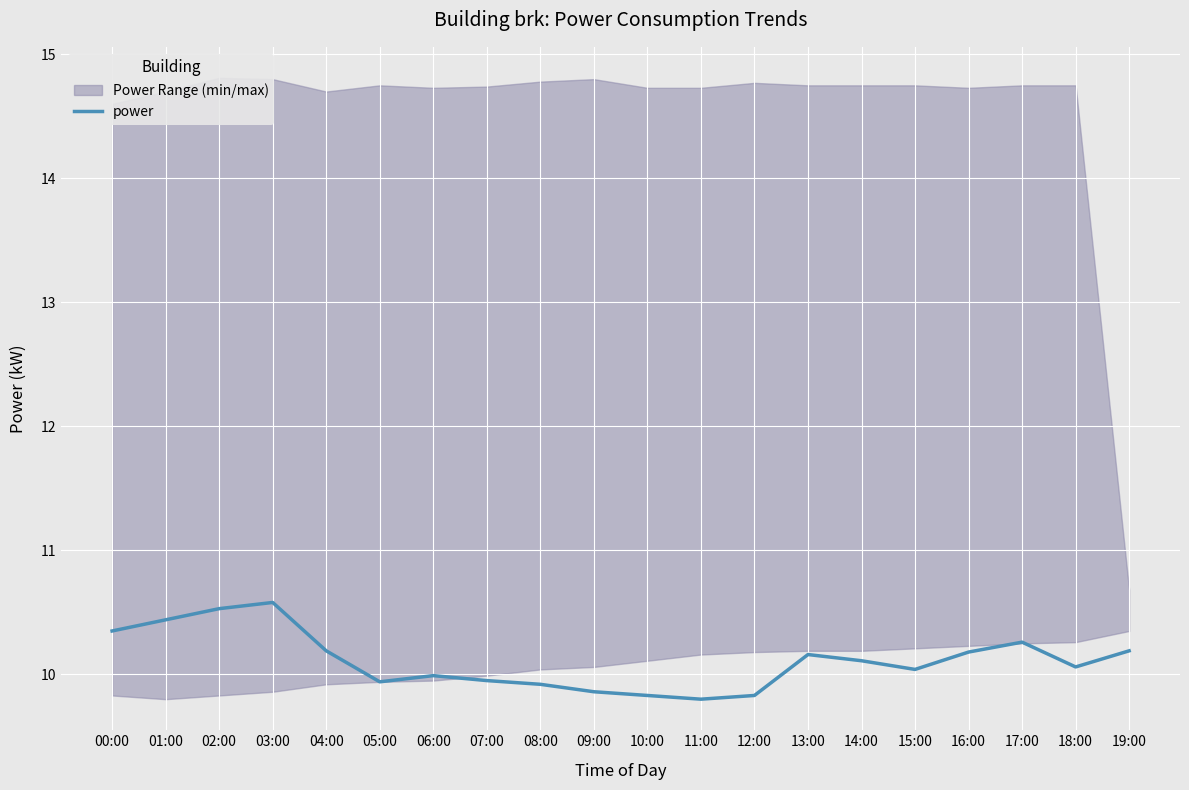

Reading left to right, list all the values displayed in this chart.

10.3	10.4	10.5	10.6	10.2	9.9	10.0	9.9	9.9	9.9	9.8	9.8	9.8	10.2	10.1	10.0	10.2	10.3	10.1	10.2